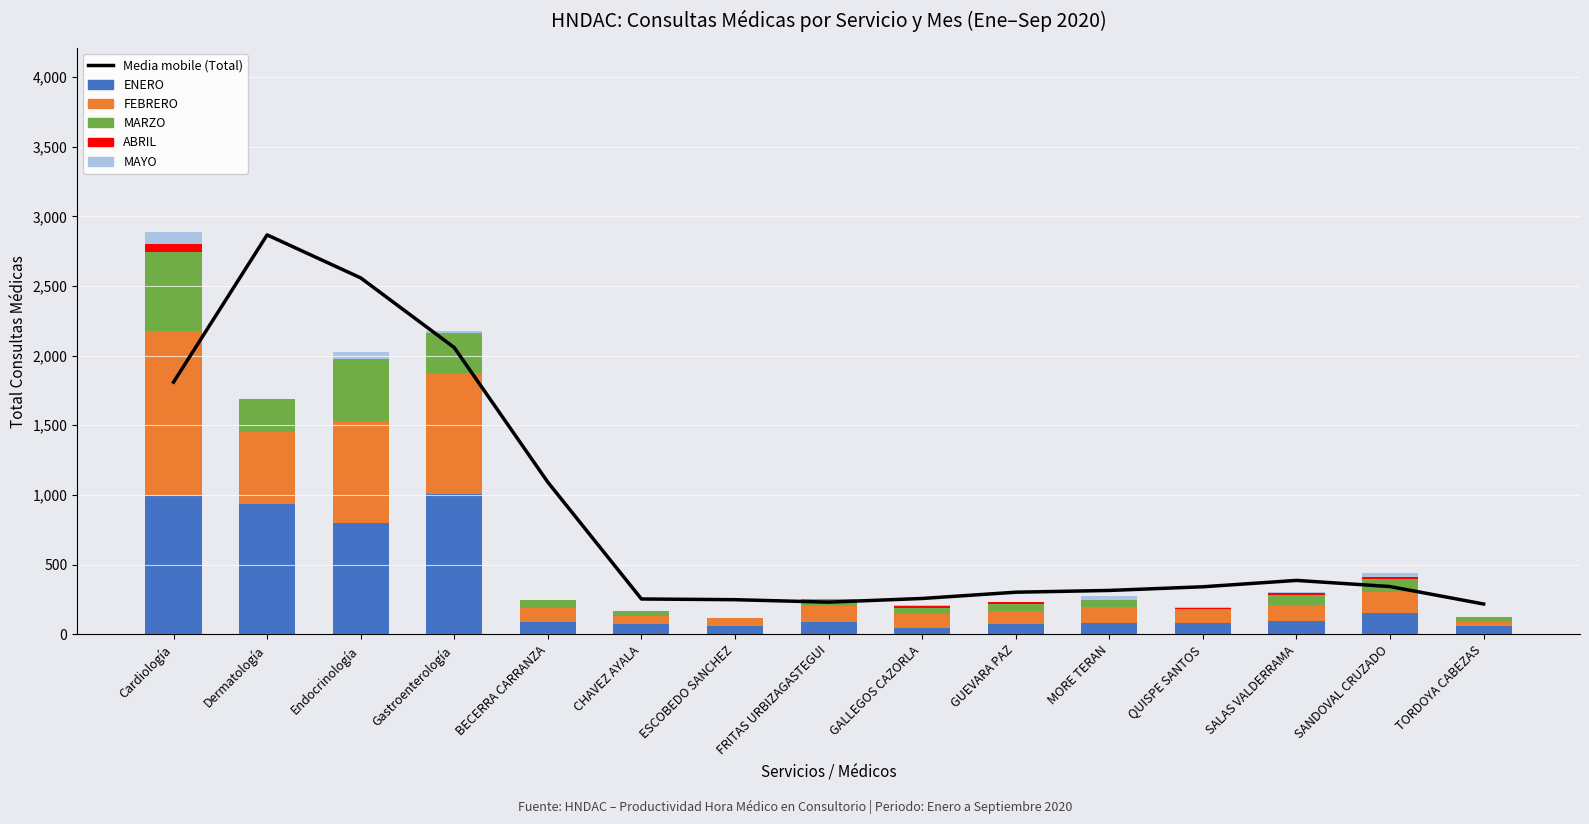

How many values in the Media mobile (Total) series exceed 340?

8